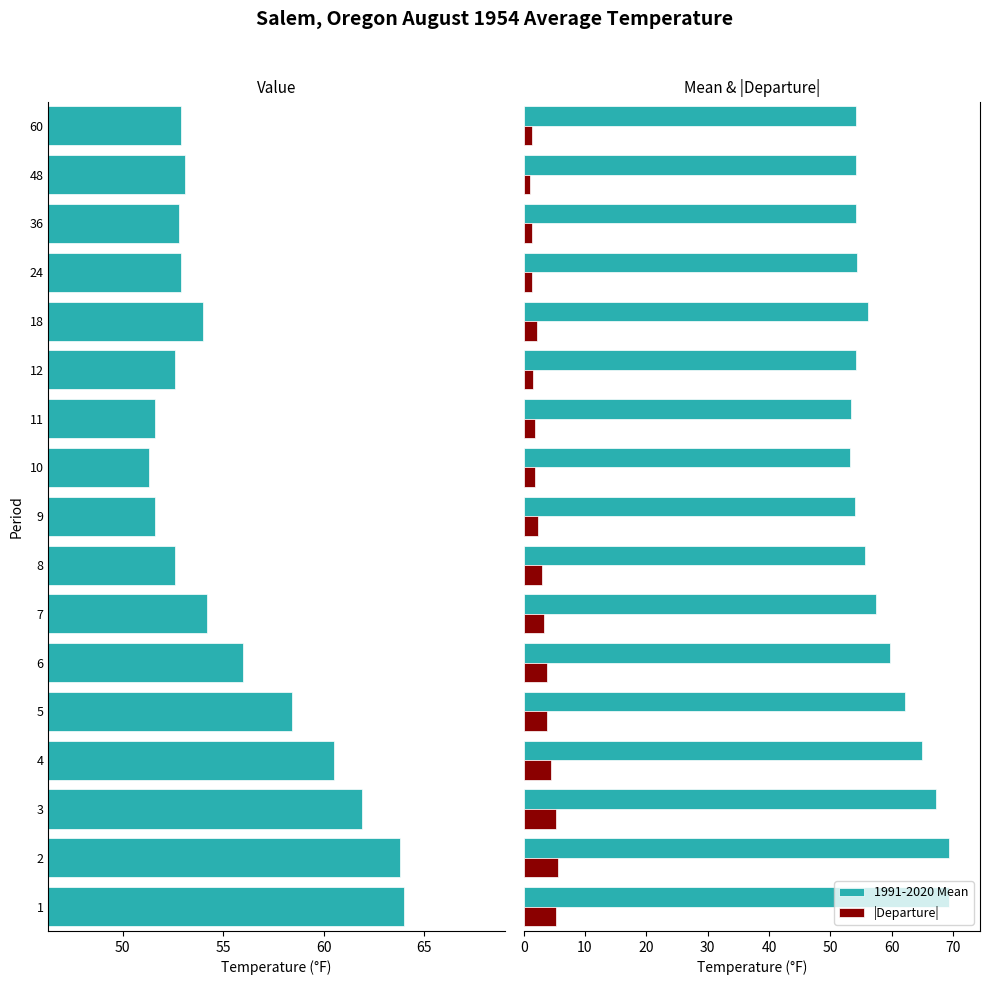

Reading left to right, extract all data points from this chart.

Value: 64.0	63.8	61.9	60.5	58.4	56.0	54.2	52.6	51.6	51.3	51.6	52.6	54.0	52.9	52.8	53.1	52.9
1991-2020 Mean: 69.3	69.4	67.2	64.9	62.2	59.8	57.5	55.6	54.0	53.2	53.4	54.2	56.1	54.3	54.2	54.2	54.2
|Departure|: 5.3	5.6	5.3	4.4	3.8	3.8	3.3	3.0	2.4	1.9	1.8	1.6	2.1	1.4	1.4	1.1	1.3